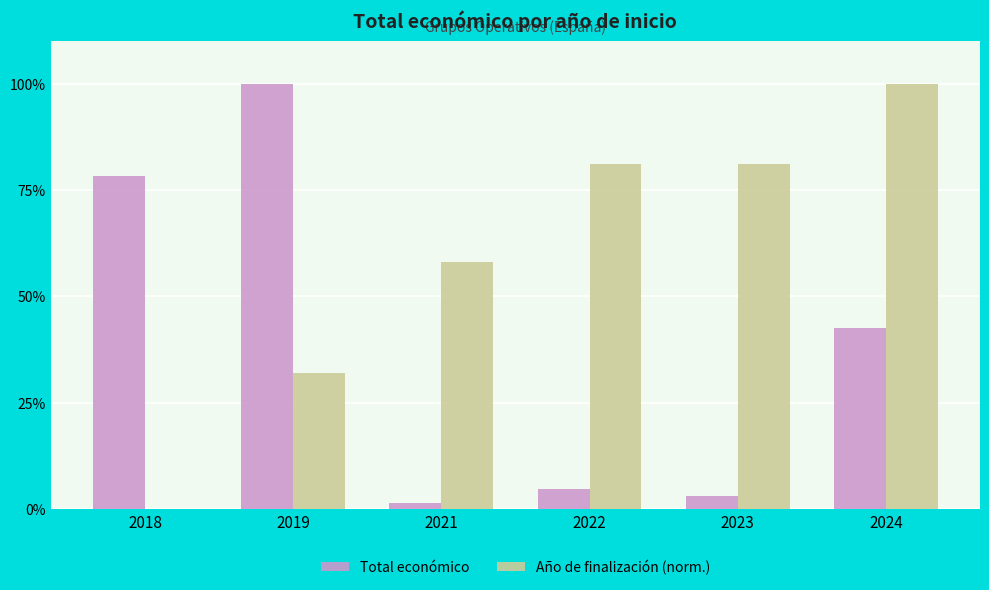

Is it true that Año de finalización (norm.) equals 15.3 at 2019?

False